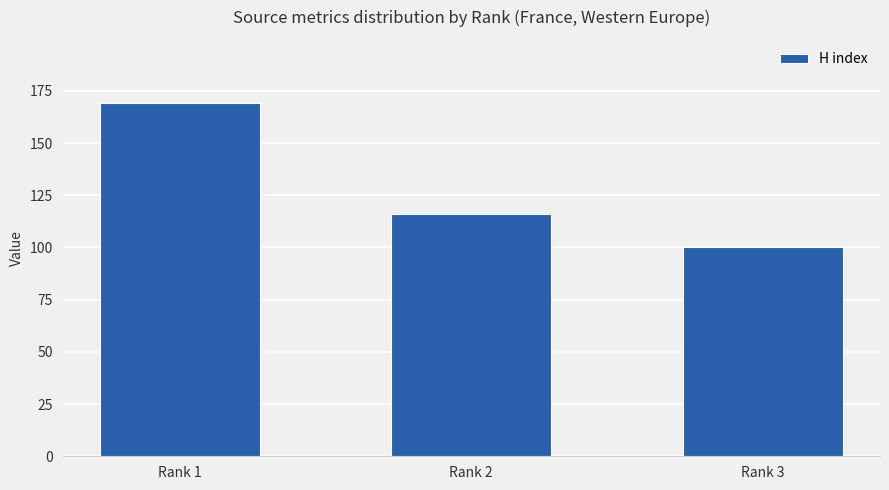

The chart shows a value of 100 at Rank 3. True or false?

True